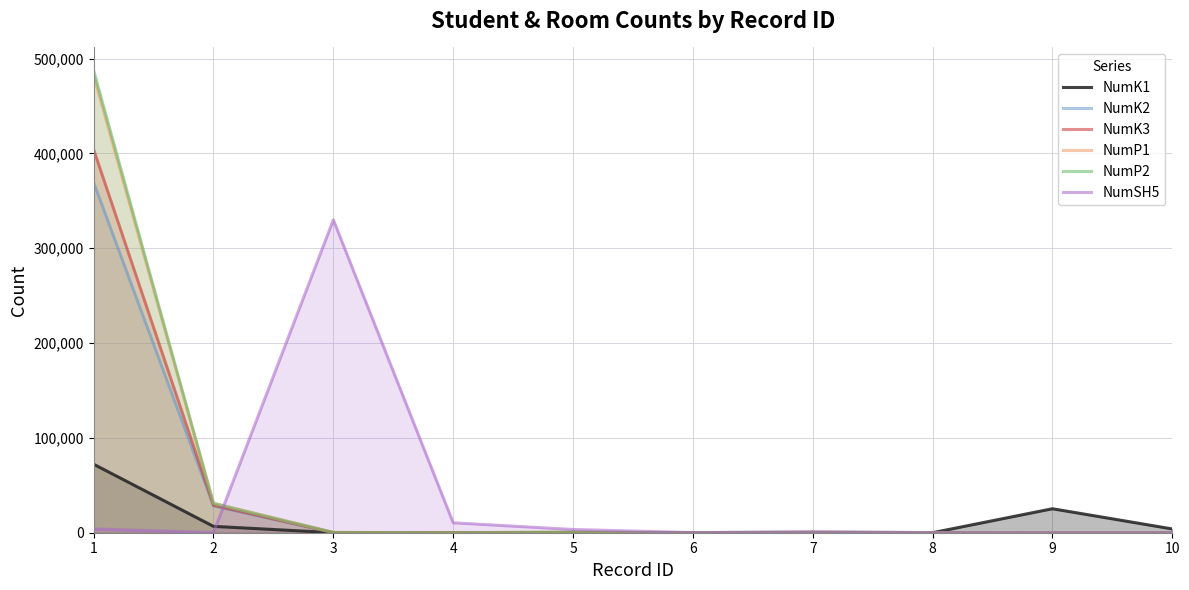

What is the difference between the maximum and minimum values in the NumK3 series?

404185